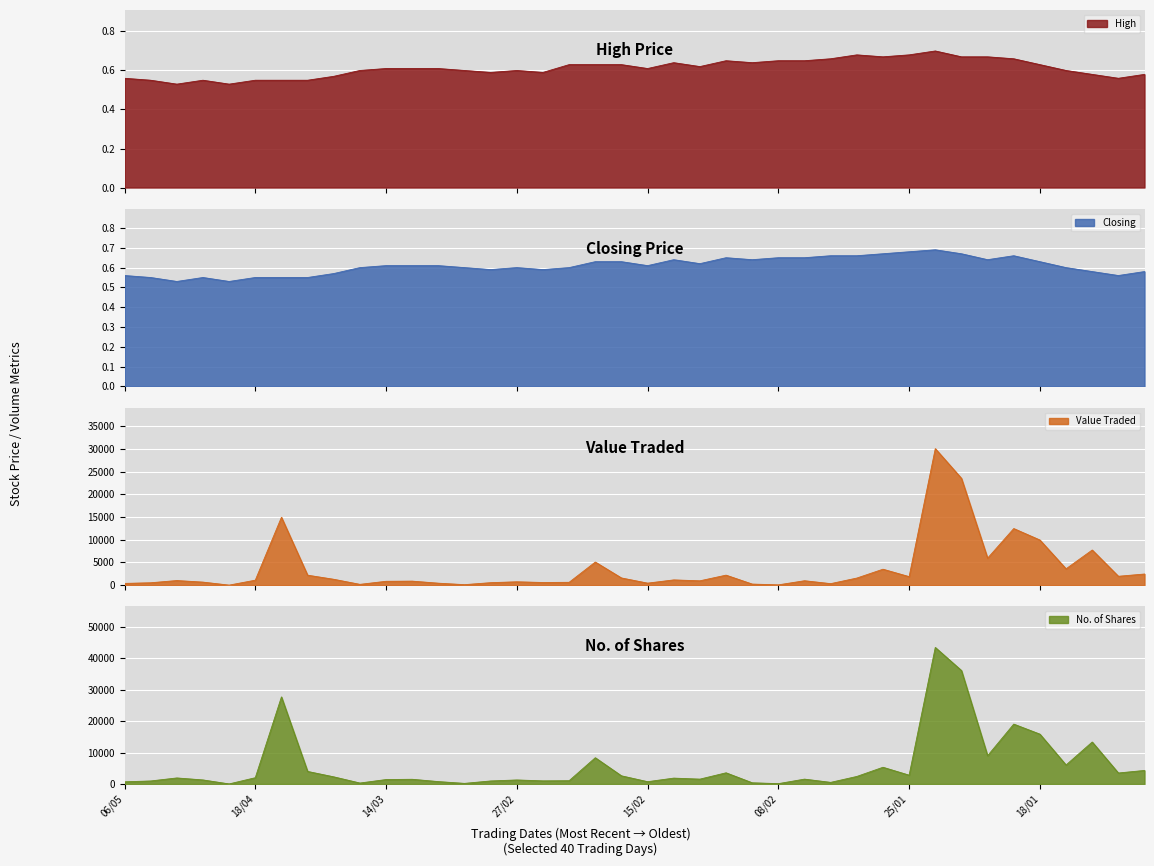

Where is the first local maximum for Value Traded?

30/04